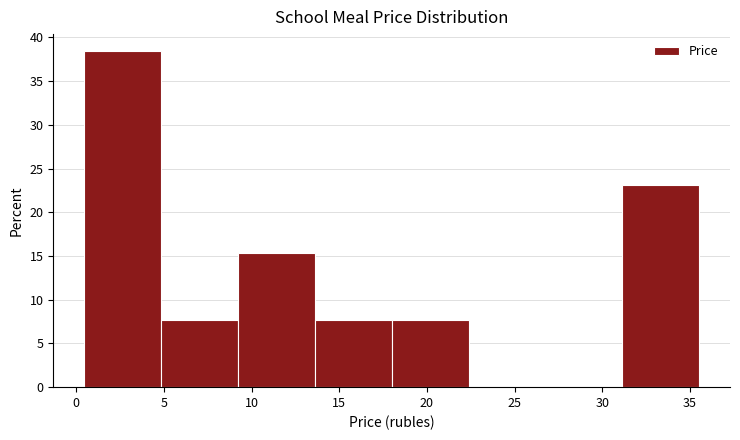

Over which range of the x-axis is the bar tallest?

0.5 to 5.0